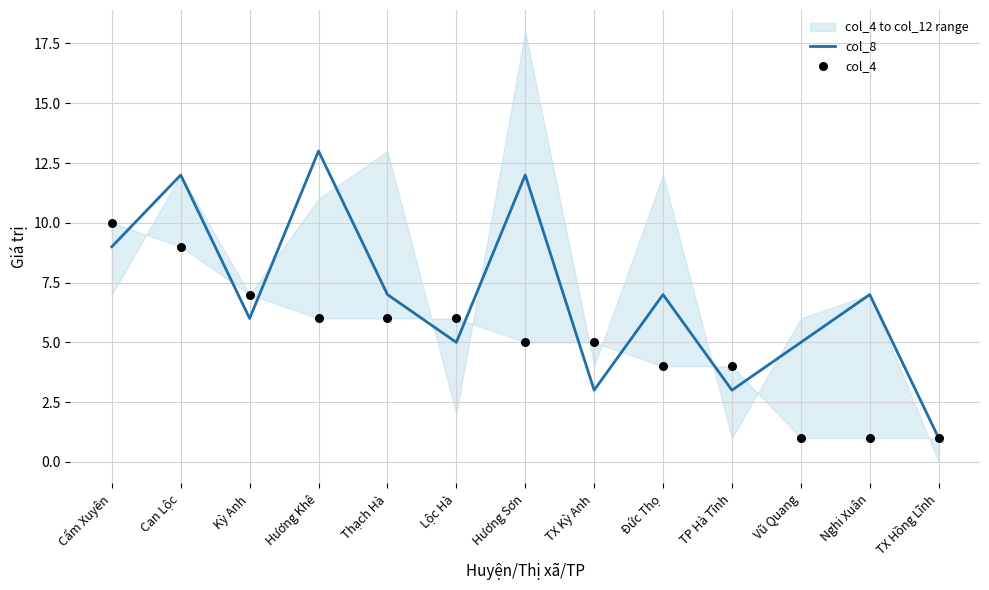

What are all the series names shown in the legend?

col_8, col_4